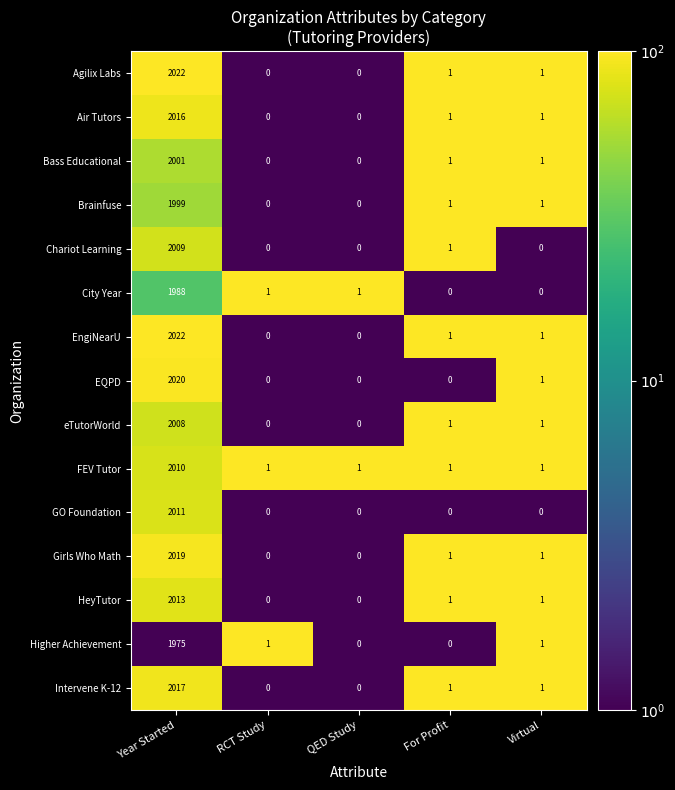

How many distinct data groups are displayed?

15